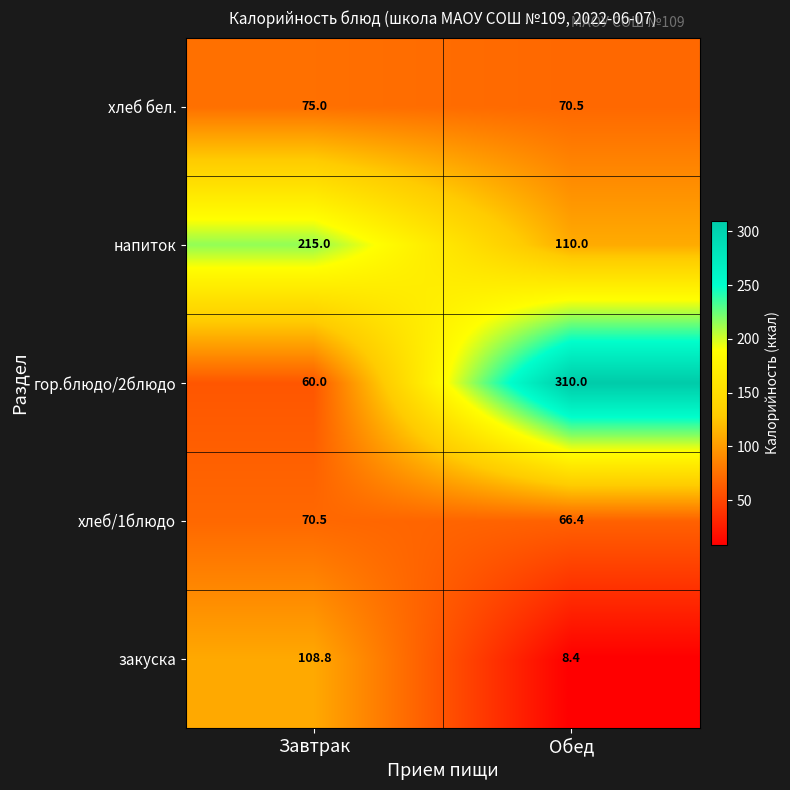

At which category is the sum across all series the highest?

Обед